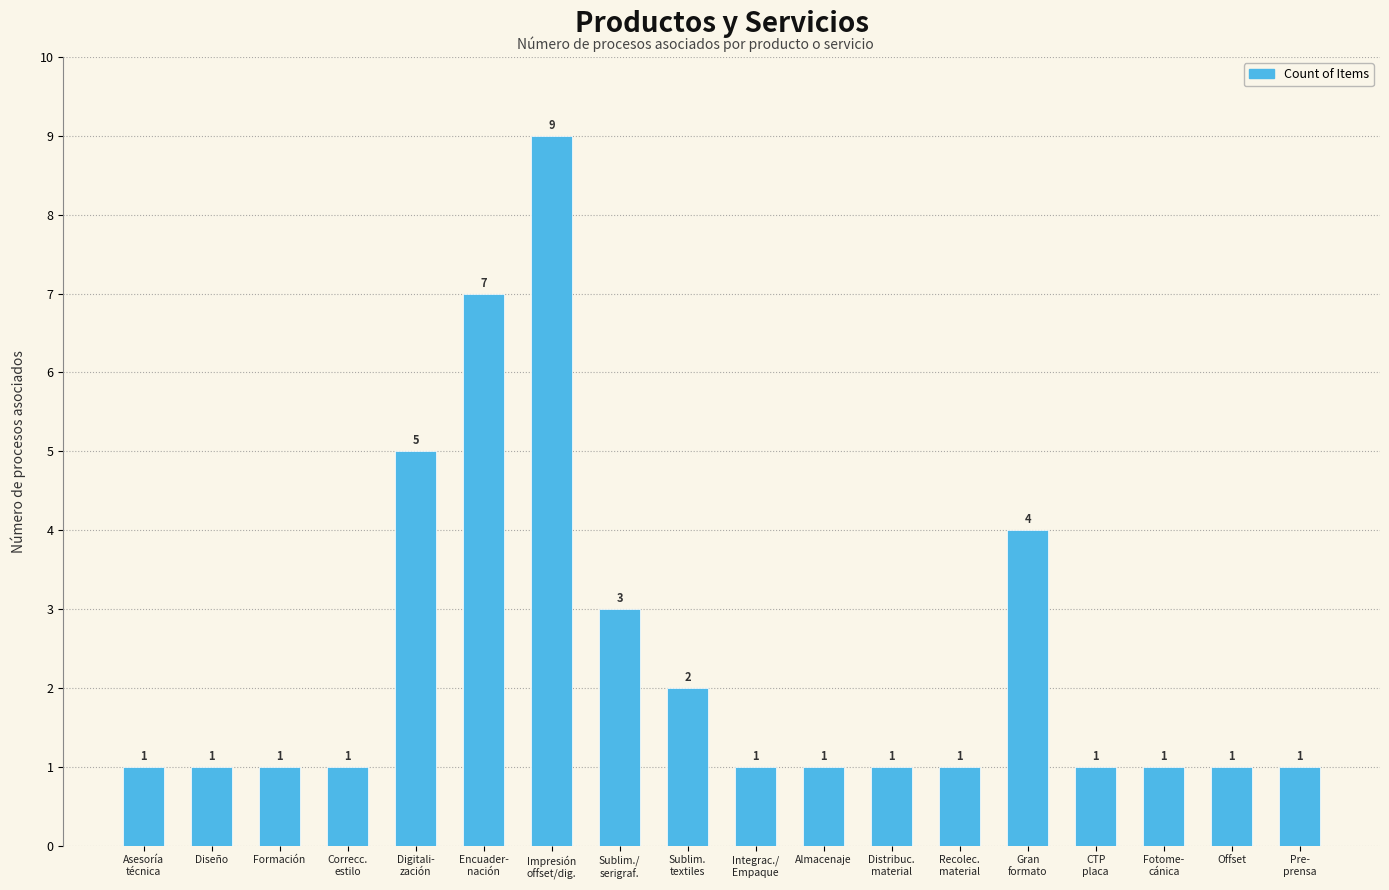

Reading right to left, transcribe all the data shown in this chart.

Pre-
prensa=1	Offset=1	Fotome-
cánica=1	CTP
placa=1	Gran
formato=4	Recolec.
material=1	Distribuc.
material=1	Almacenaje=1	Integrac./
Empaque=1	Sublim.
textiles=2	Sublim./
serigraf.=3	Impresión
offset/dig.=9	Encuader-
nación=7	Digitali-
zación=5	Correcc.
estilo=1	Formación=1	Diseño=1	Asesoría
técnica=1